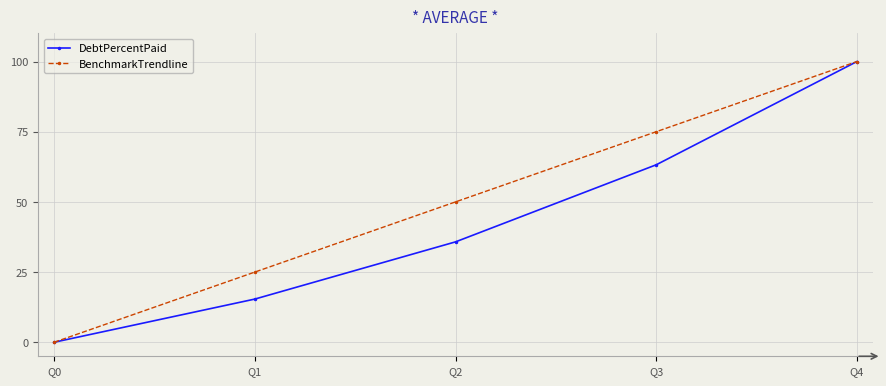

What is the value of the DebtPercentPaid point at the 4th from the left?

63.2